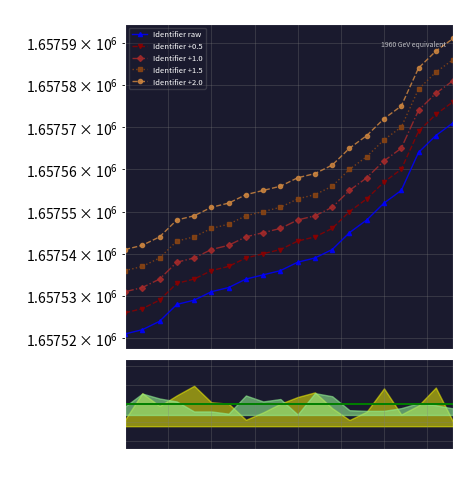

The chart shows a value of 1147161 at 1657571. True or false?

False